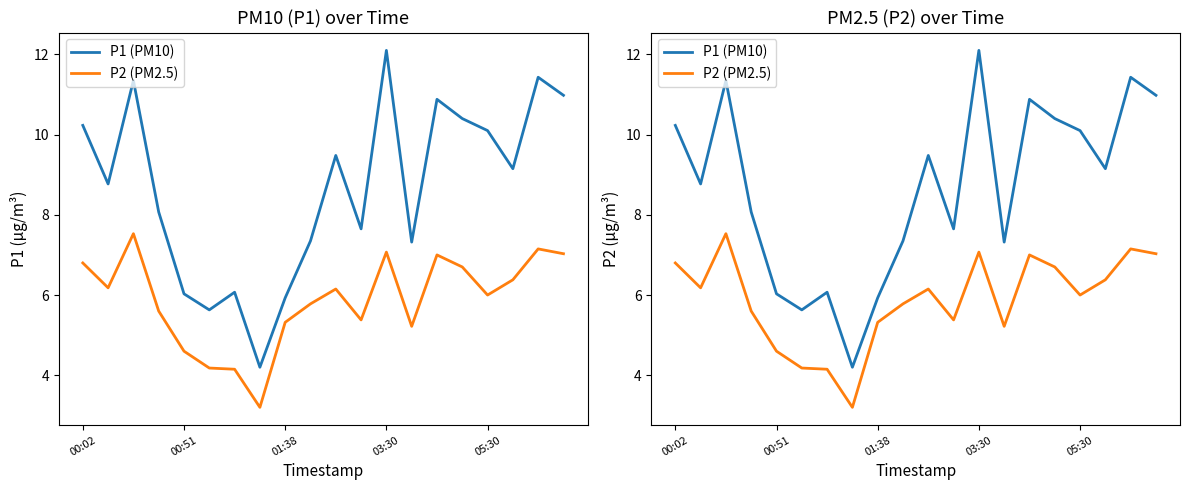

How many data points does each series have?

20